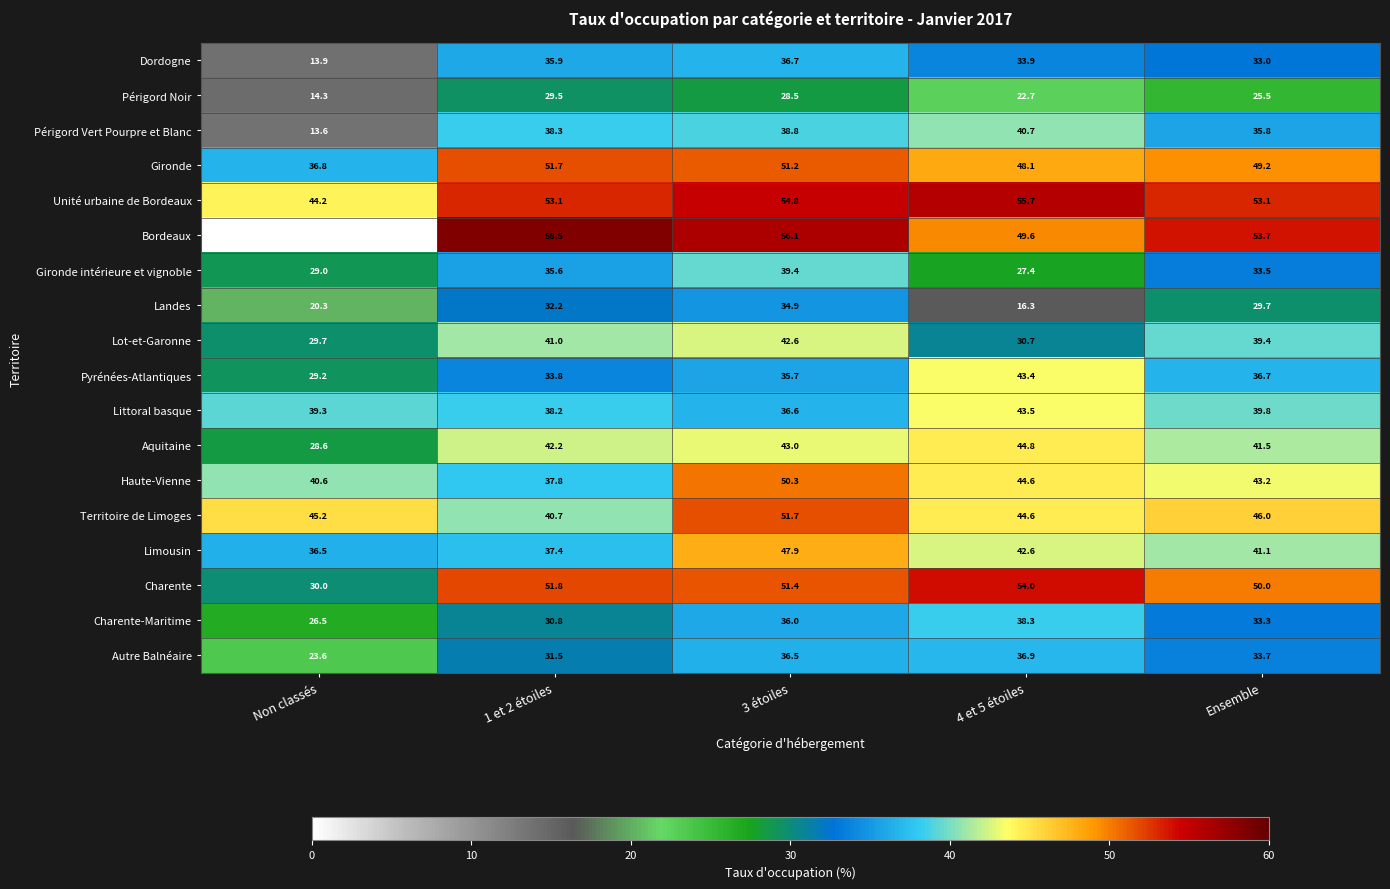

Count the number of data series in this chart.

18